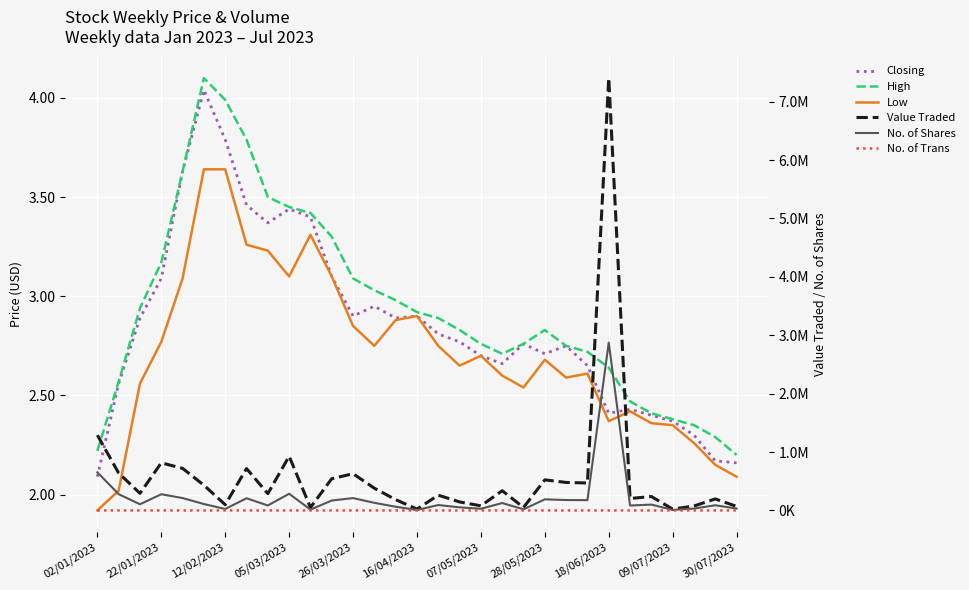

True or false: No. of Shares has a value of 173534.7 at 12/02/2023.

False